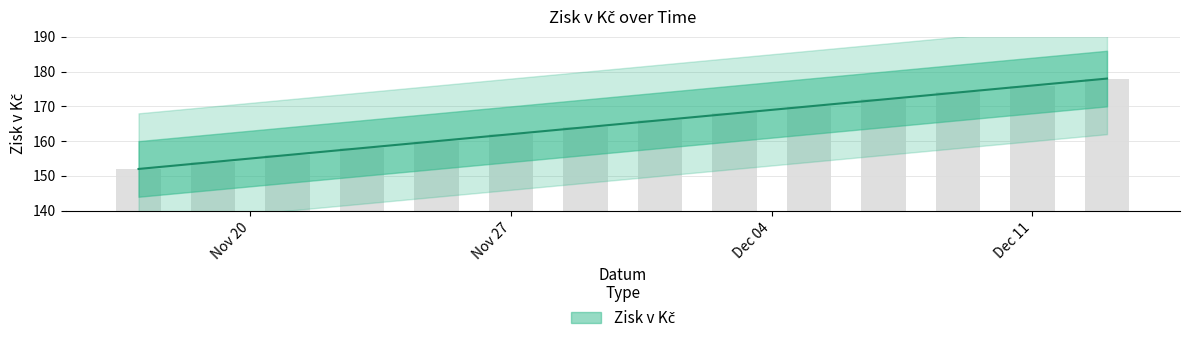

What position from the left is 2017-11-21?

3